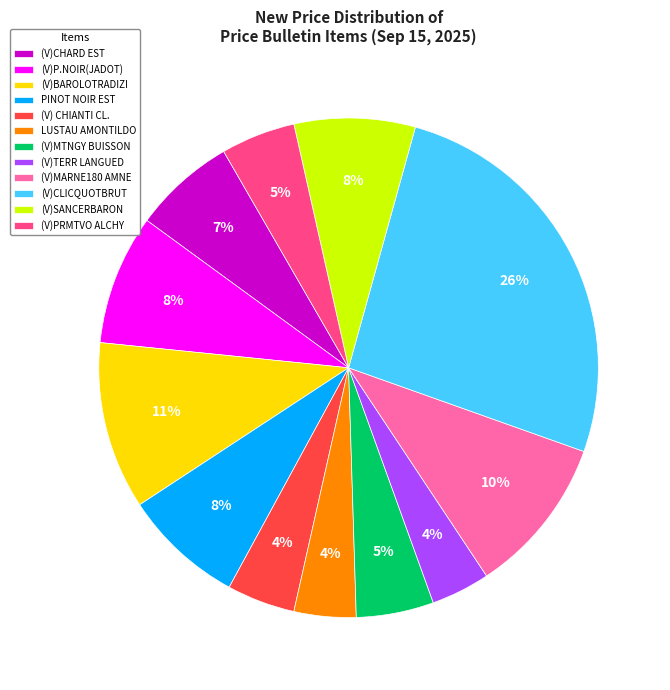

The (V)MTNGY BUISSON slice represents 5% of the pie. True or false?

True